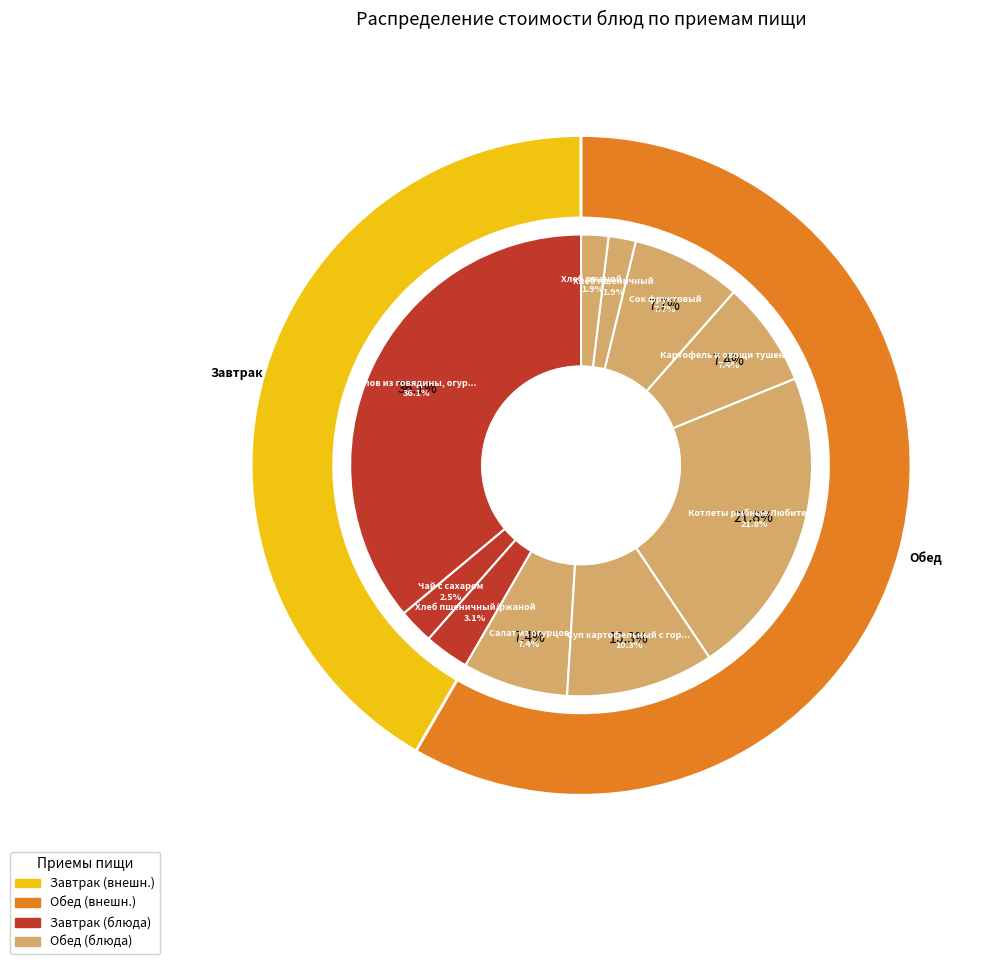

How many segments does this pie chart have?

10